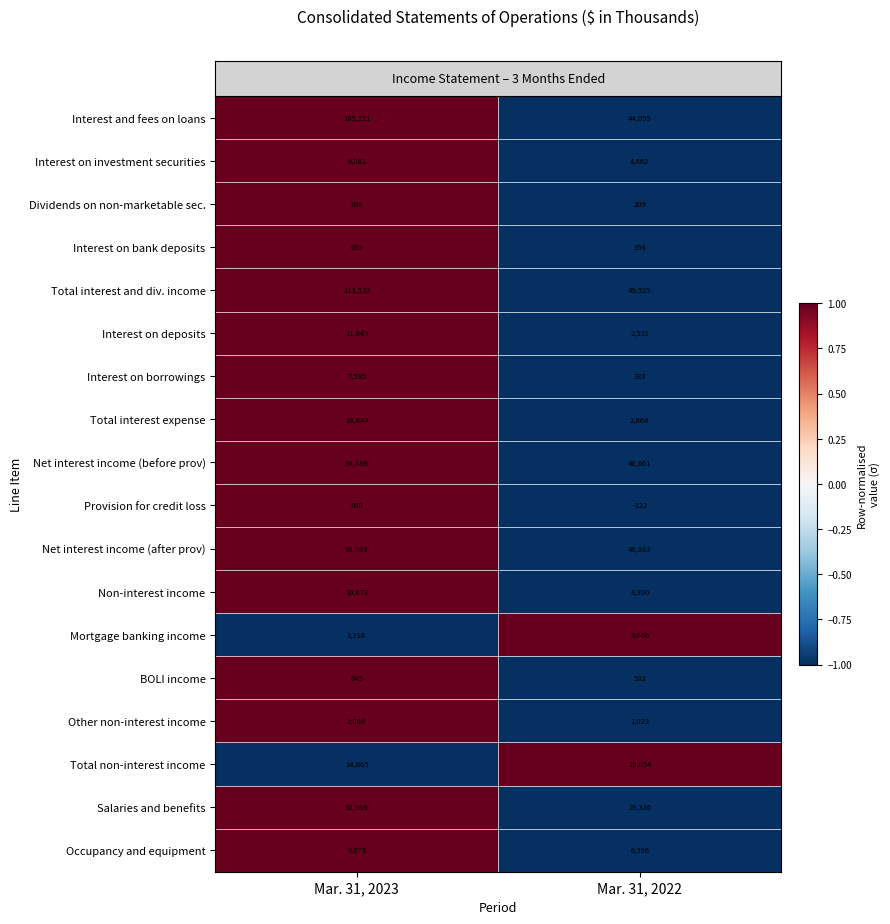

The Net interest income (before prov) series shows 94889 at Mar. 31, 2023. True or false?

True